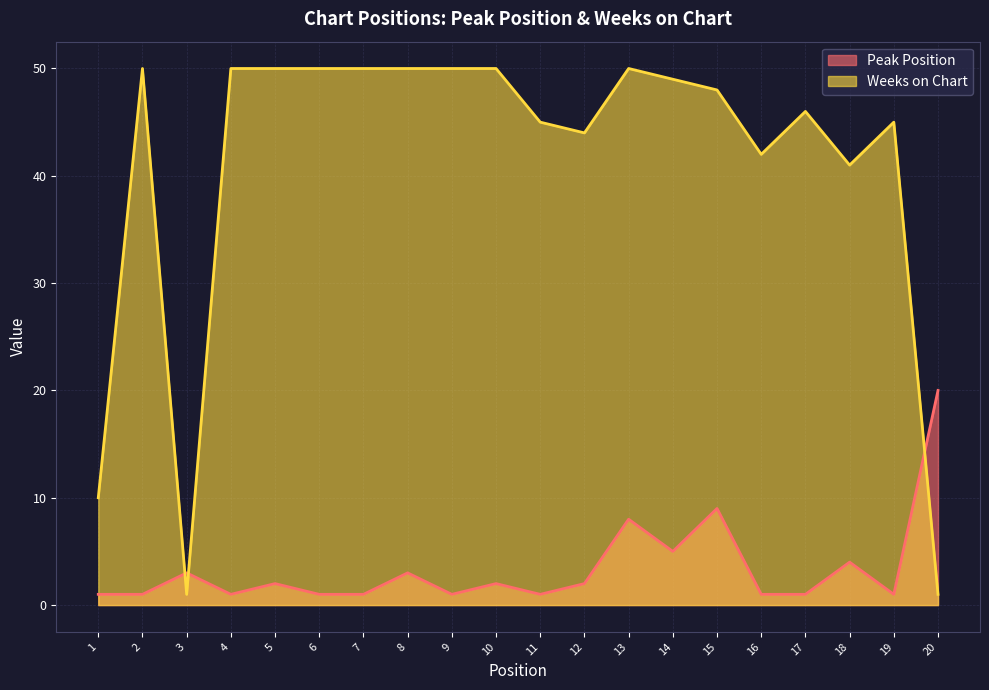

The value of Peak Position at 14 is 3. True or false?

False